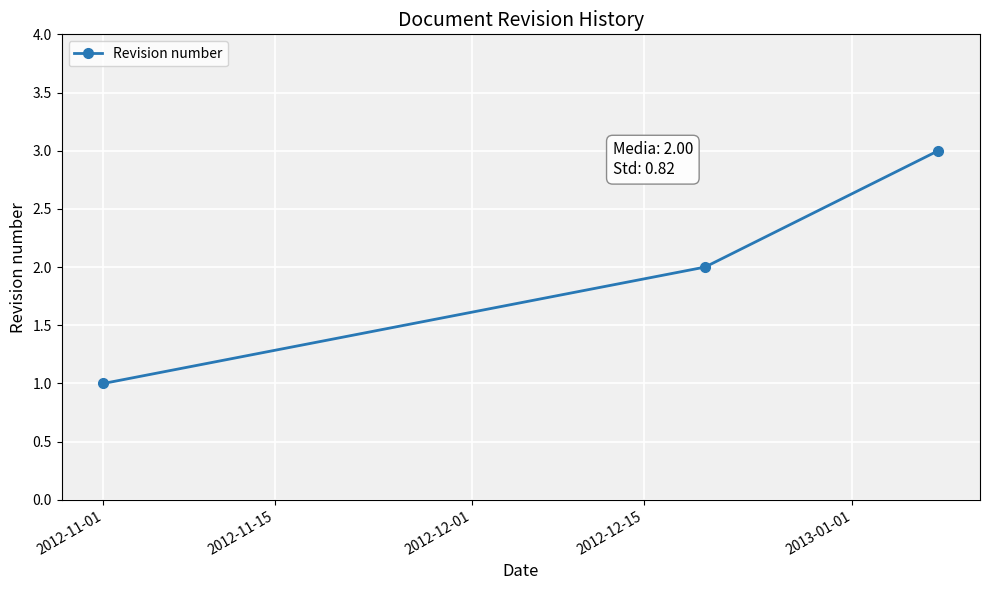

What is the sum of all values?

6